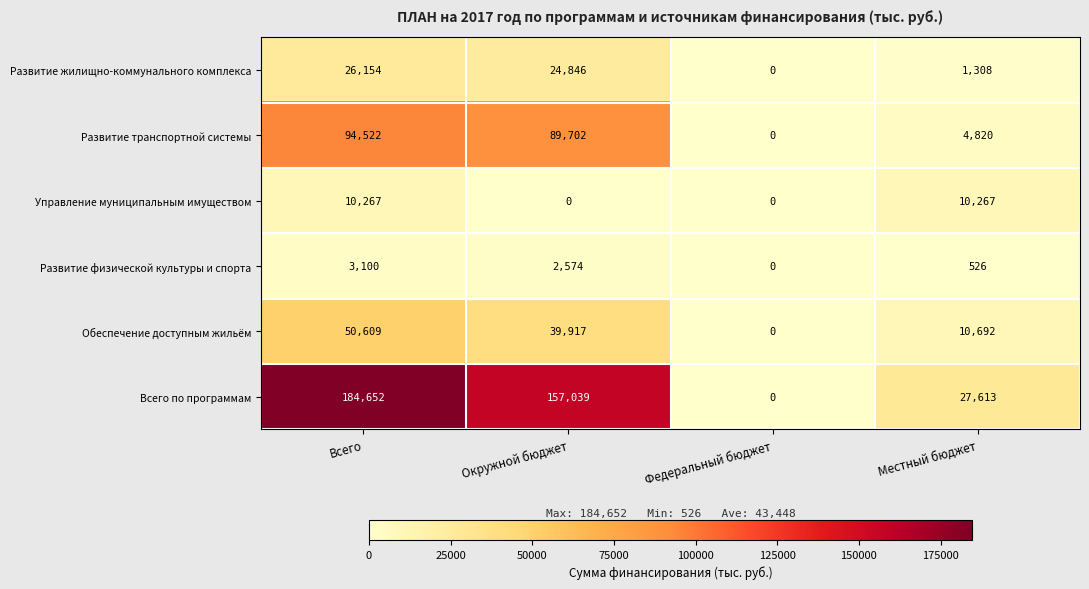

List the series in order of their peak value, lowest first.

Развитие физической культуры и спорта, Управление муниципальным имуществом, Развитие жилищно-коммунального комплекса, Обеспечение доступным жильём, Развитие транспортной системы, Всего по программам